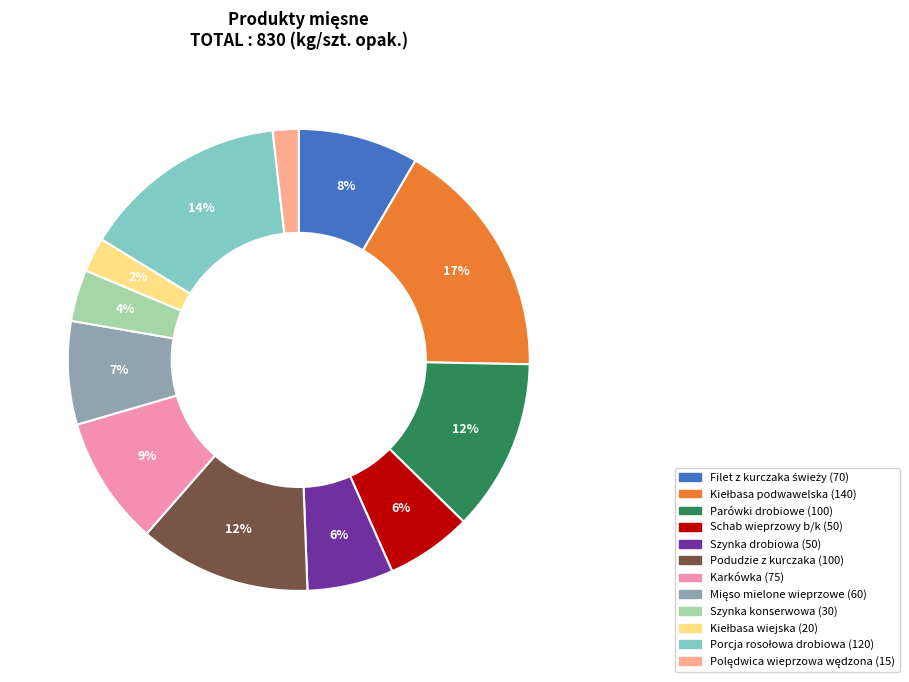

Is Szynka drobiowa the majority of the pie?

No